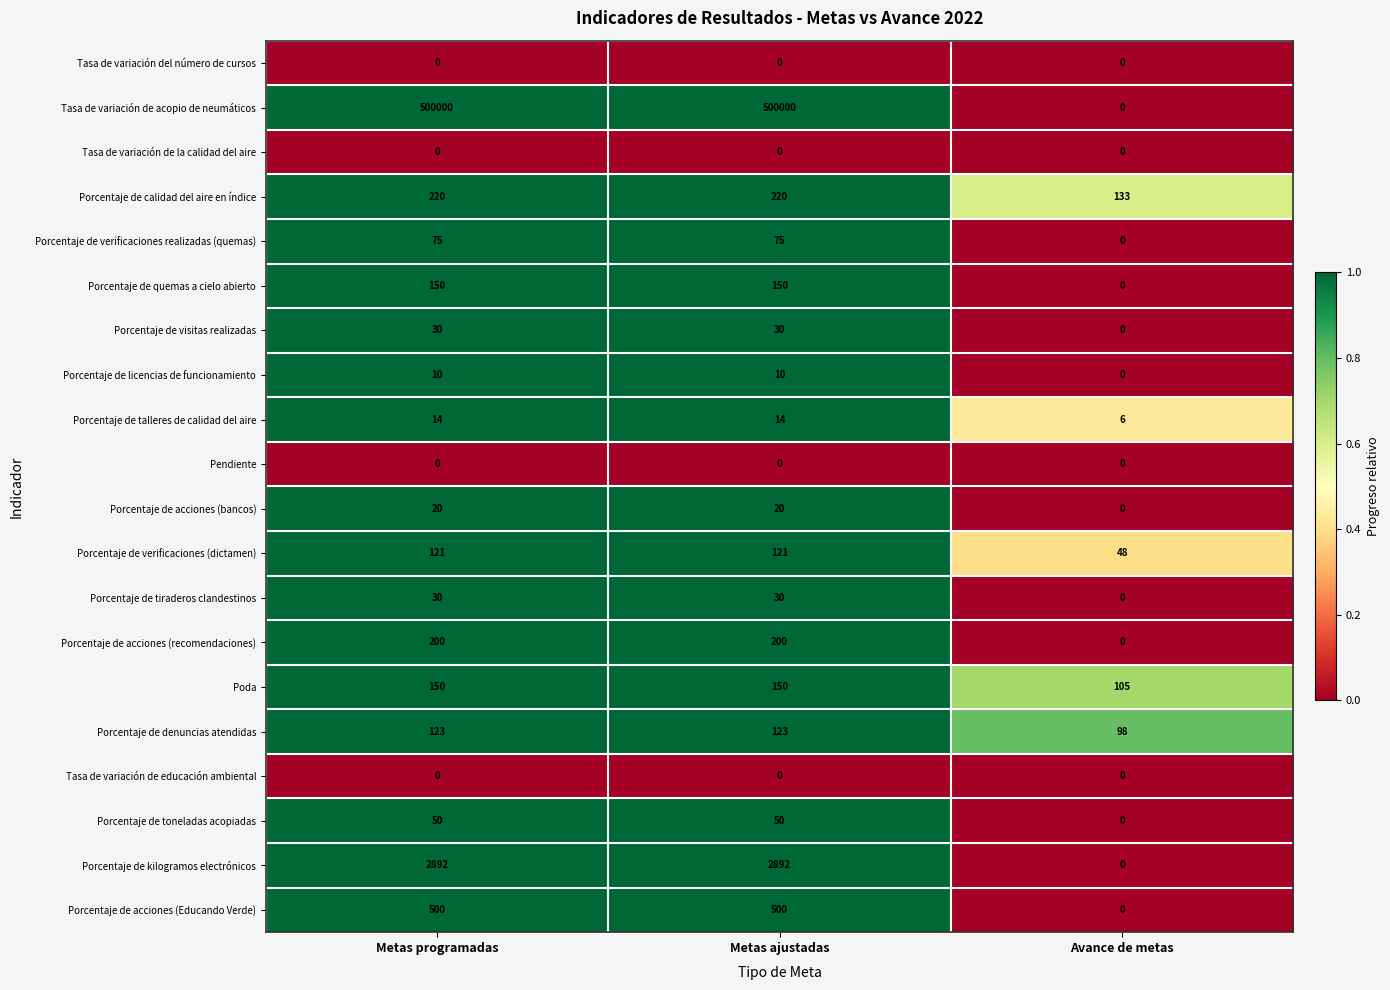

Which series changed the most between Metas programadas and Avance de metas?

Tasa de variación de acopio de neumáticos